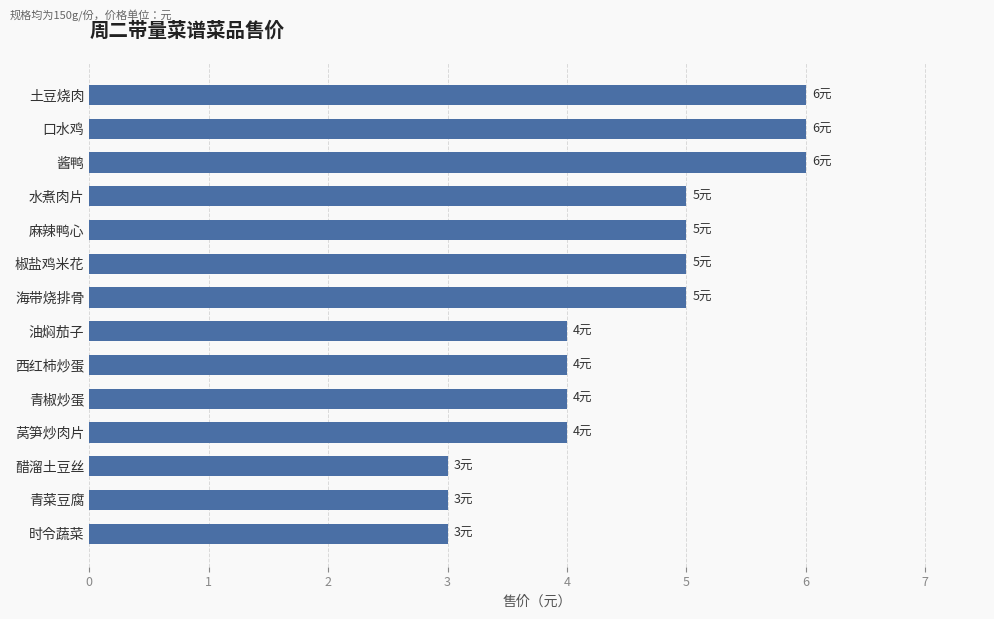

What is the sum of all values?

63